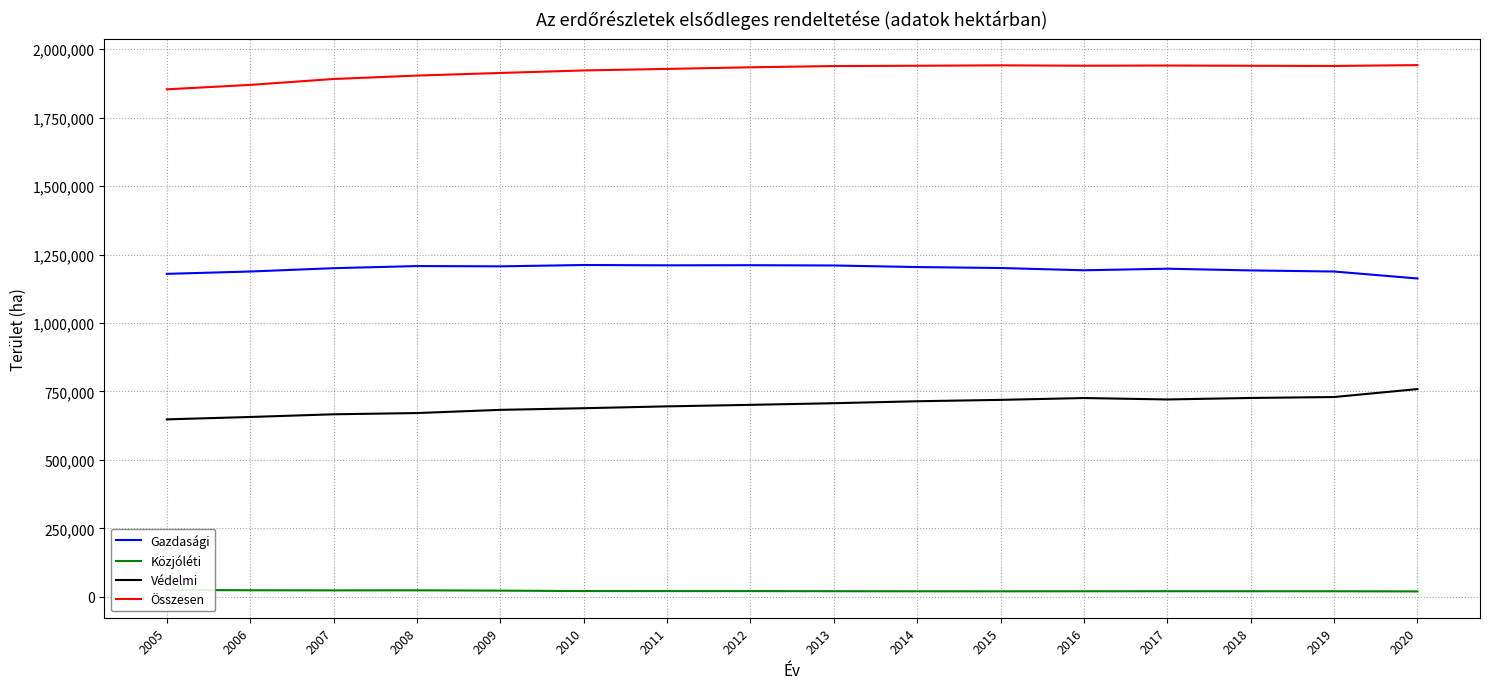

At how many categories does at least one series exceed 758677?

16